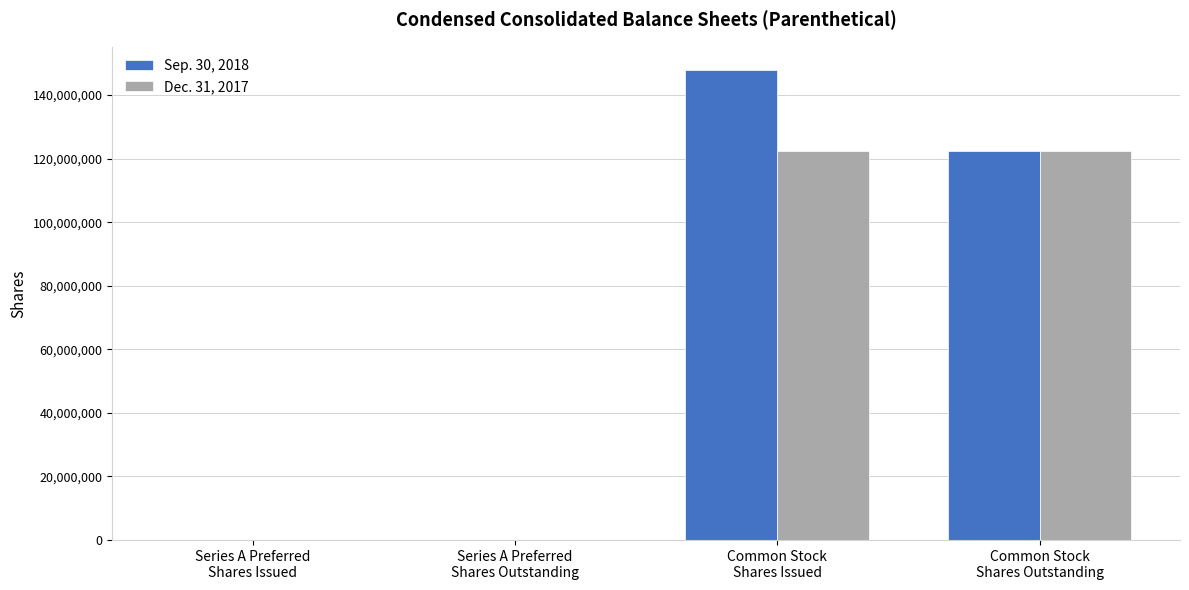

How many groups of bars are there?

4